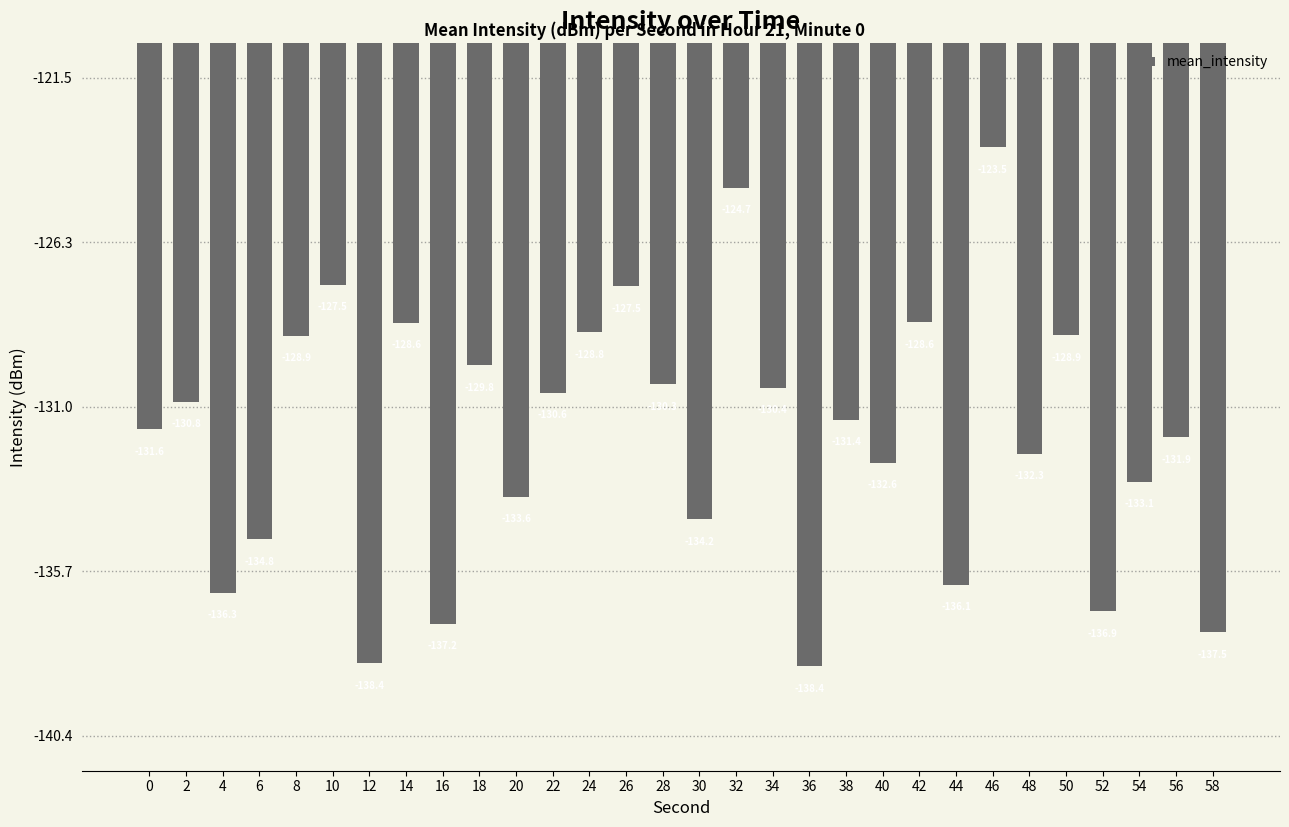

The value at 54 is -133.1. True or false?

True